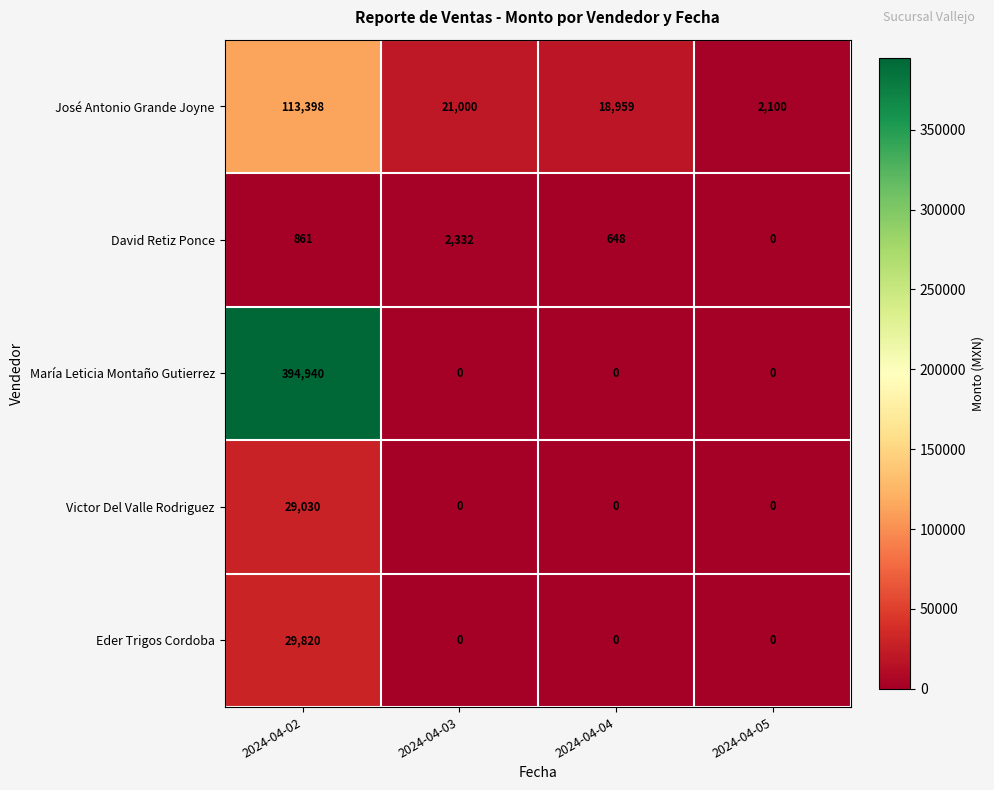

Which series has the largest range (max minus min)?

María Leticia Montaño Gutierrez